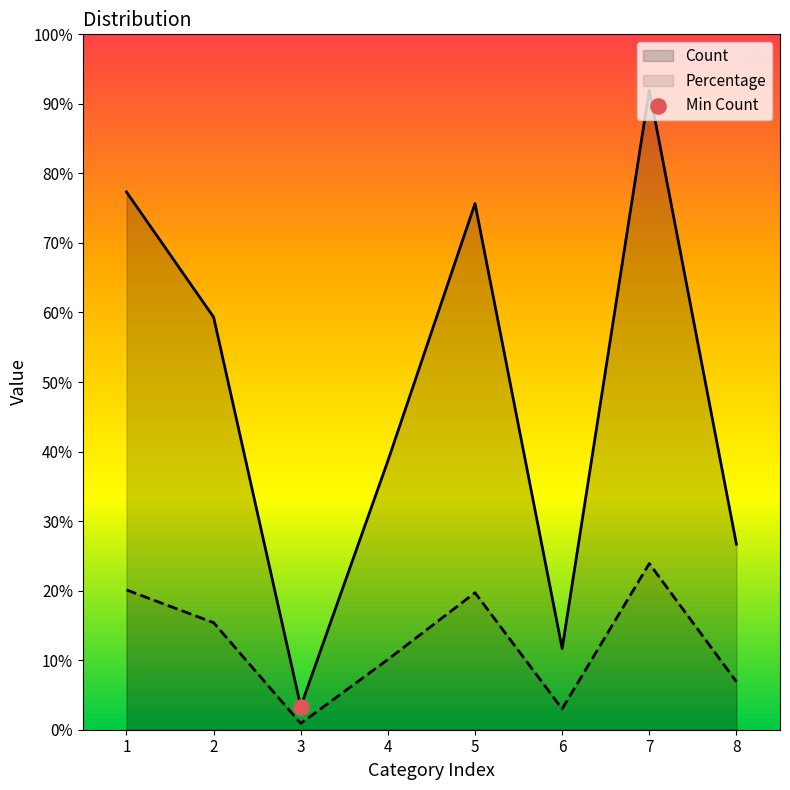

Which series has the widest spread of Y values?

Count